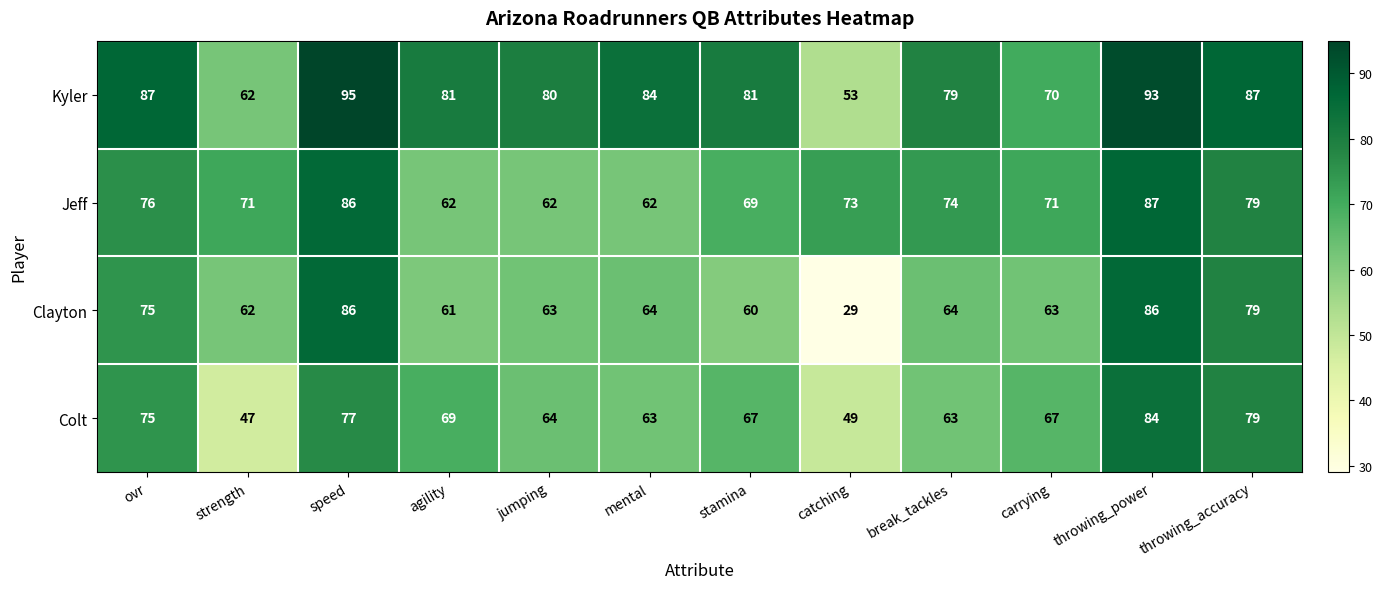

Rank the series by their maximum value, from highest to lowest.

Kyler, Jeff, Clayton, Colt